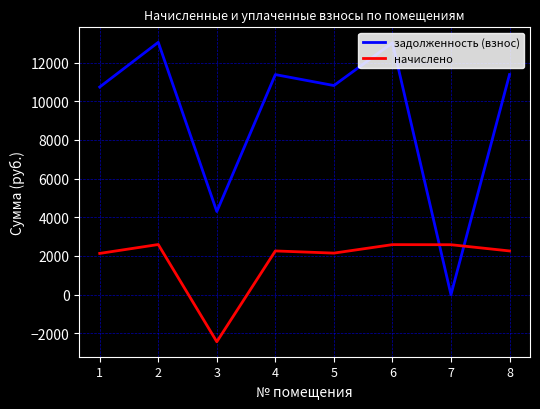

How many times do начислено and задолженность (взнос) cross each other?

2